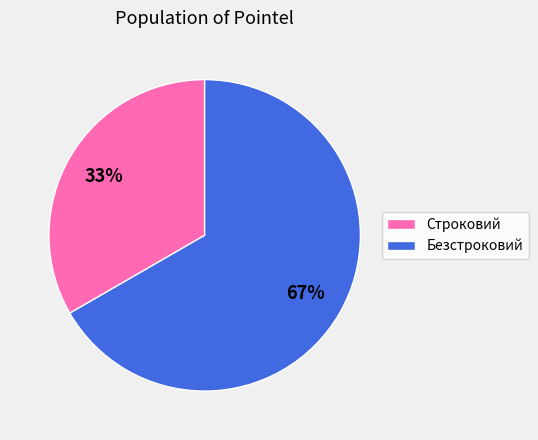

Is the sum of Безстроковий and Строковий greater than half?

Yes